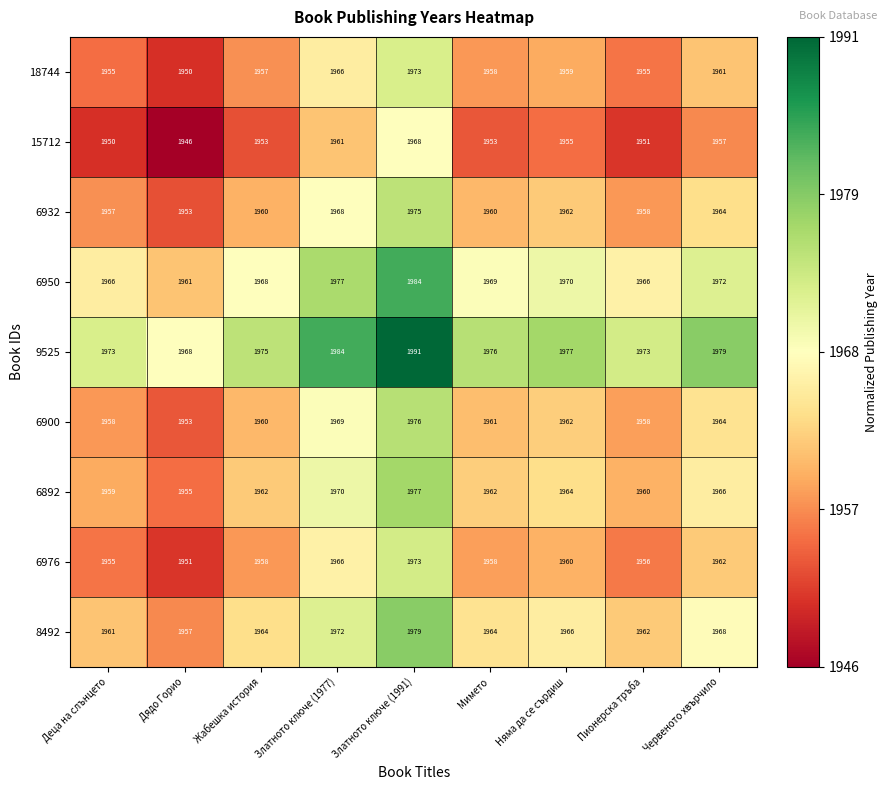

What is the difference between the maximum and second lowest values in the 18744 series?

18